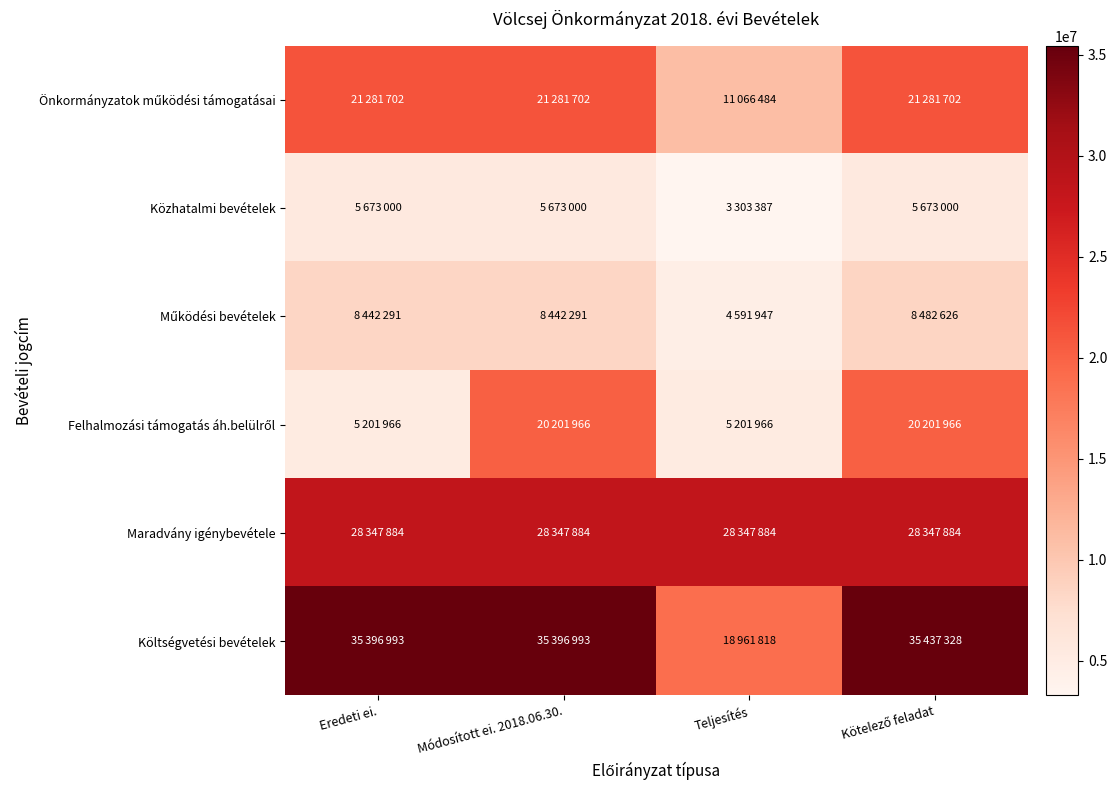

What is the smallest value displayed?

3303387